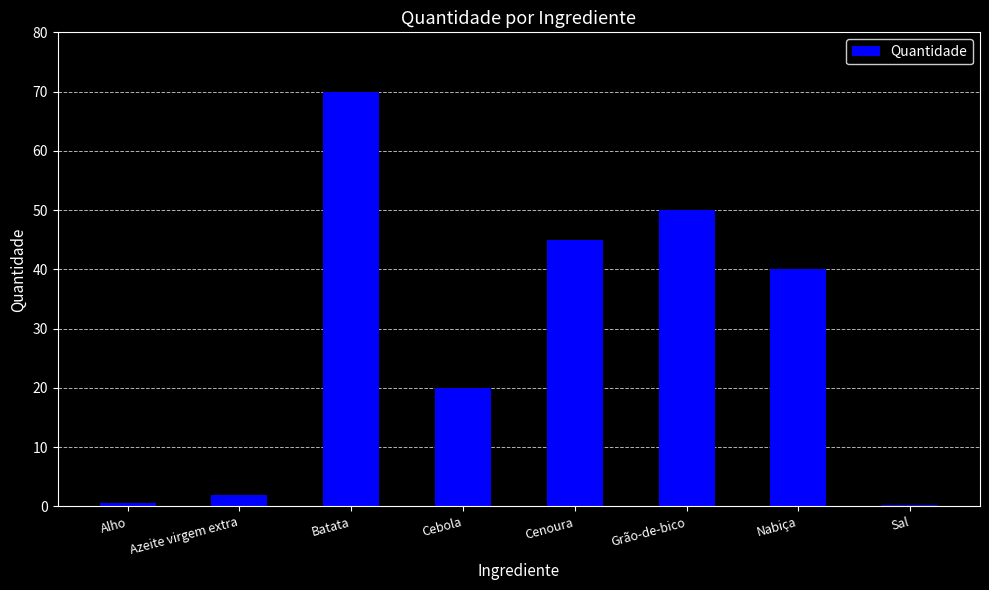

At which label is the value closest to 35?

Nabiça